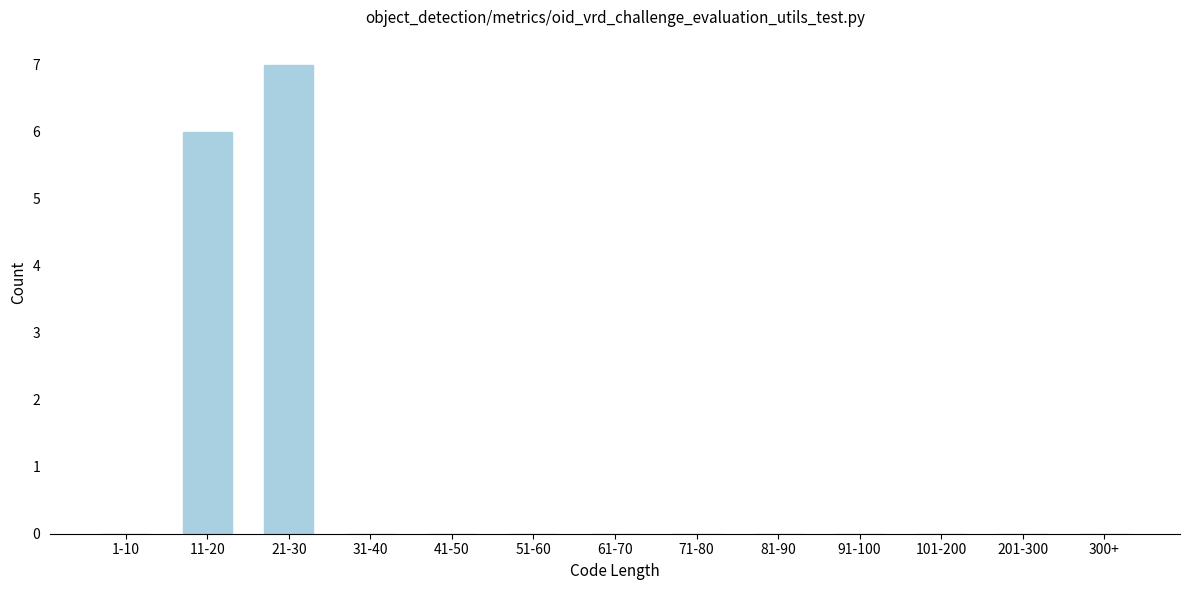

Reading left to right, transcribe all the data shown in this chart.

1-10=0	11-20=6	21-30=7	31-40=0	41-50=0	51-60=0	61-70=0	71-80=0	81-90=0	91-100=0	101-200=0	201-300=0	300+=0